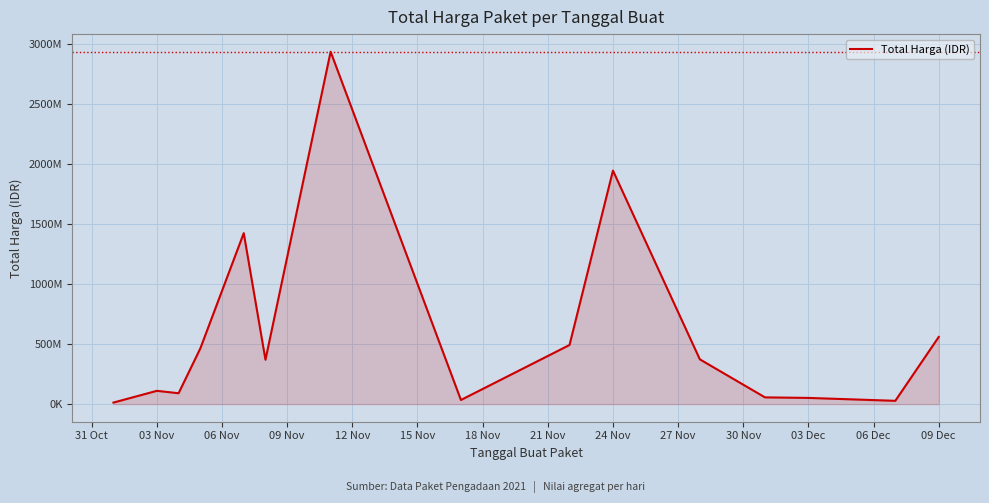

Does the chart display data point markers on the line(s)?

No